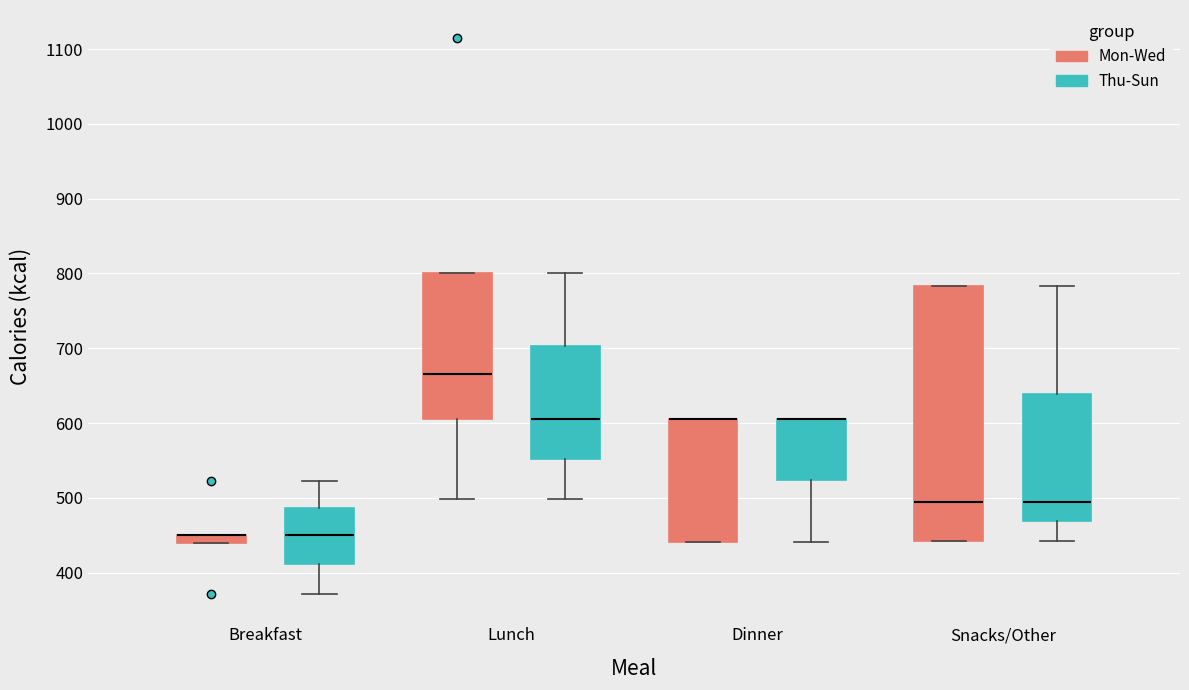

Where does the lower whisker of the box for Breakfast (Thu-Sun) end on the y-axis? The values are not printed on the chart, so give them approximately, as read against the axis.

370